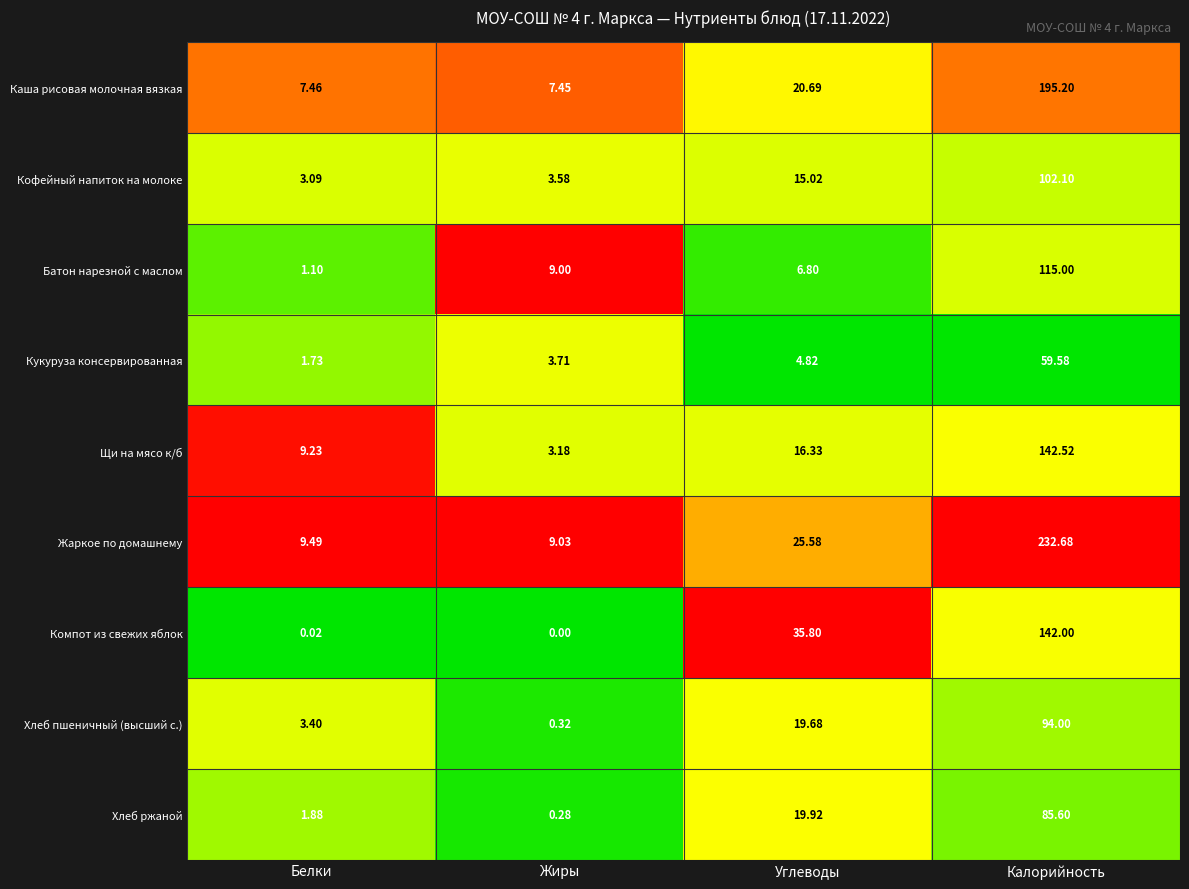

Between Углеводы and Калорийность, which series saw the biggest shift?

Жаркое по домашнему